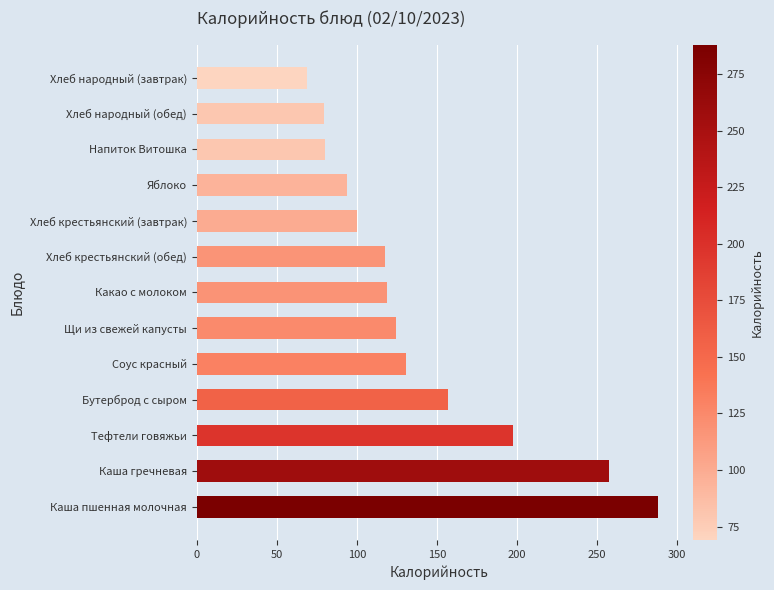

What is the difference between the maximum and second lowest values?

208.5